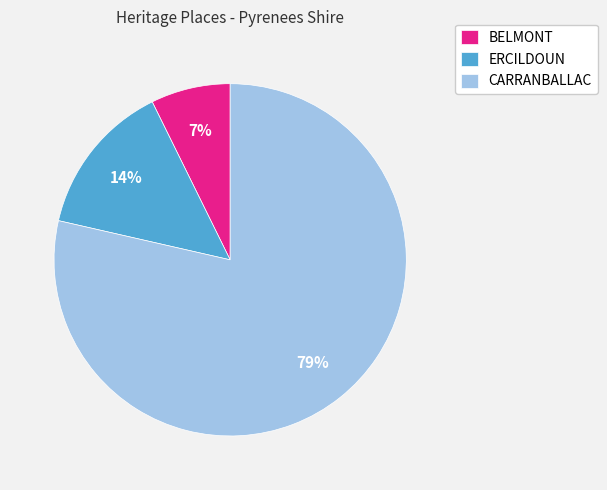

To the nearest percent, what is the combined percentage of ERCILDOUN and BELMONT?

21%